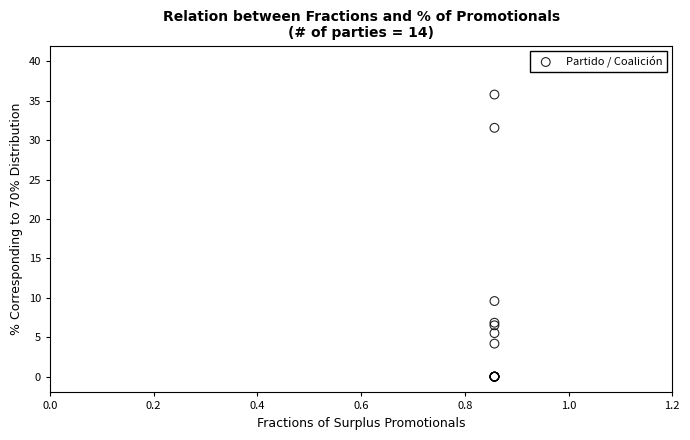

What Y value in the scatter plot is closest to 17?

9.6